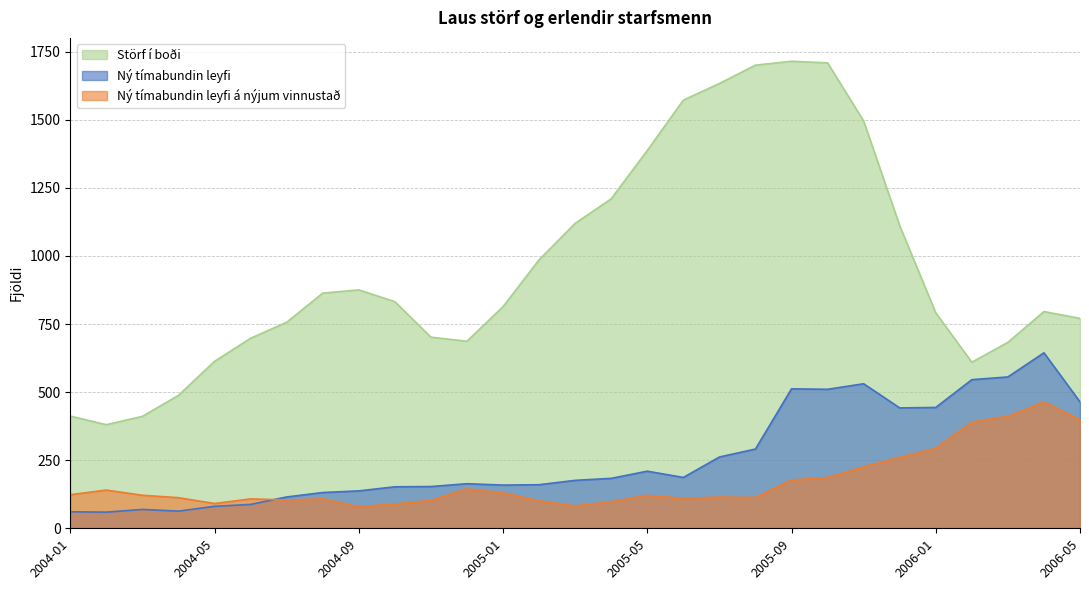

Rank the series at 2006-04 from lowest to highest value.

Ný tímabundin leyfi á nýjum vinnustað, Ný tímabundin leyfi, Störf í boði